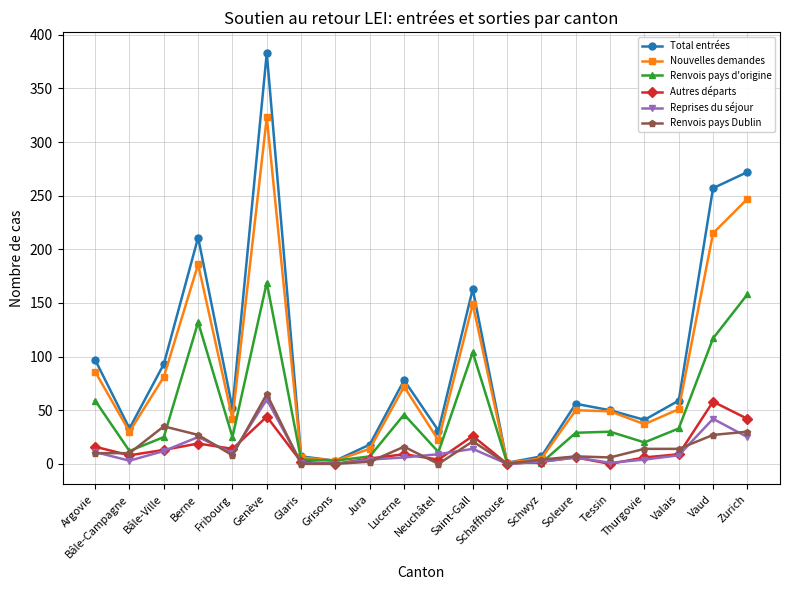

Is it true that Reprises du séjour equals 4 at Jura?

True